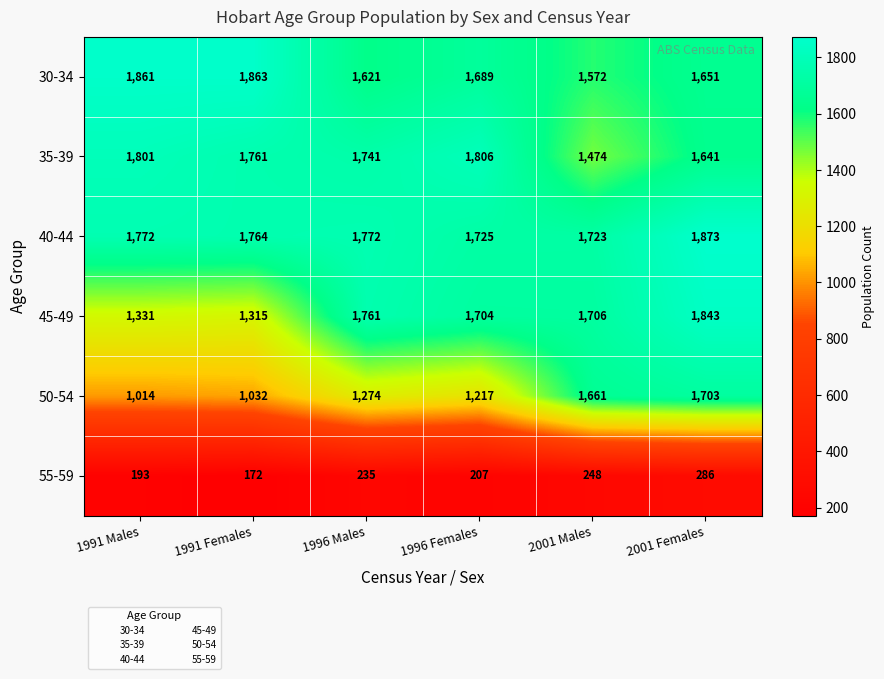

At 1991 Females, list the series in order from largest to smallest.

30-34, 40-44, 35-39, 45-49, 50-54, 55-59